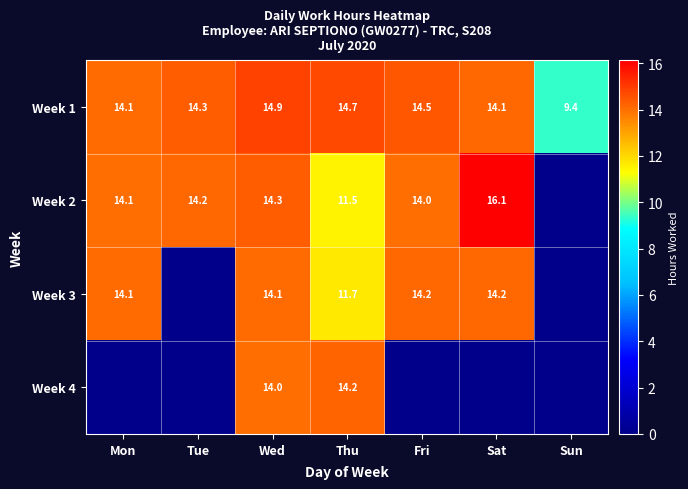

The value of Week 2 at Tue is 25.0. True or false?

False